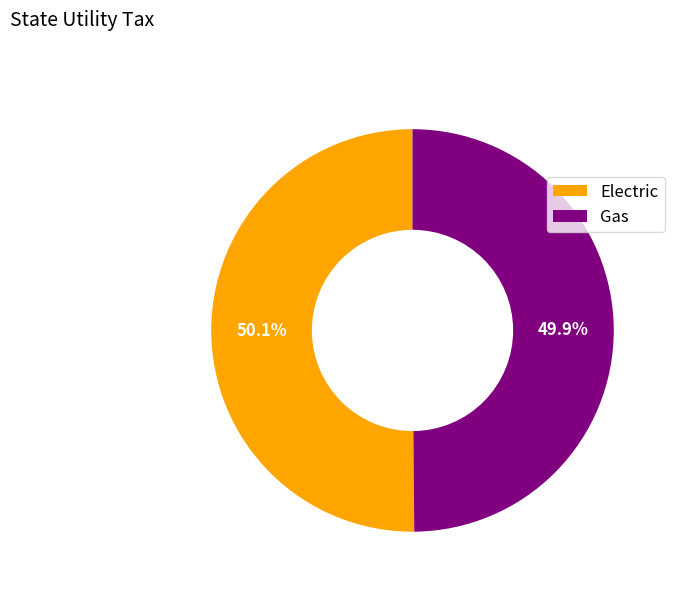

What percentage is the Electric slice, to the nearest percent?

50%